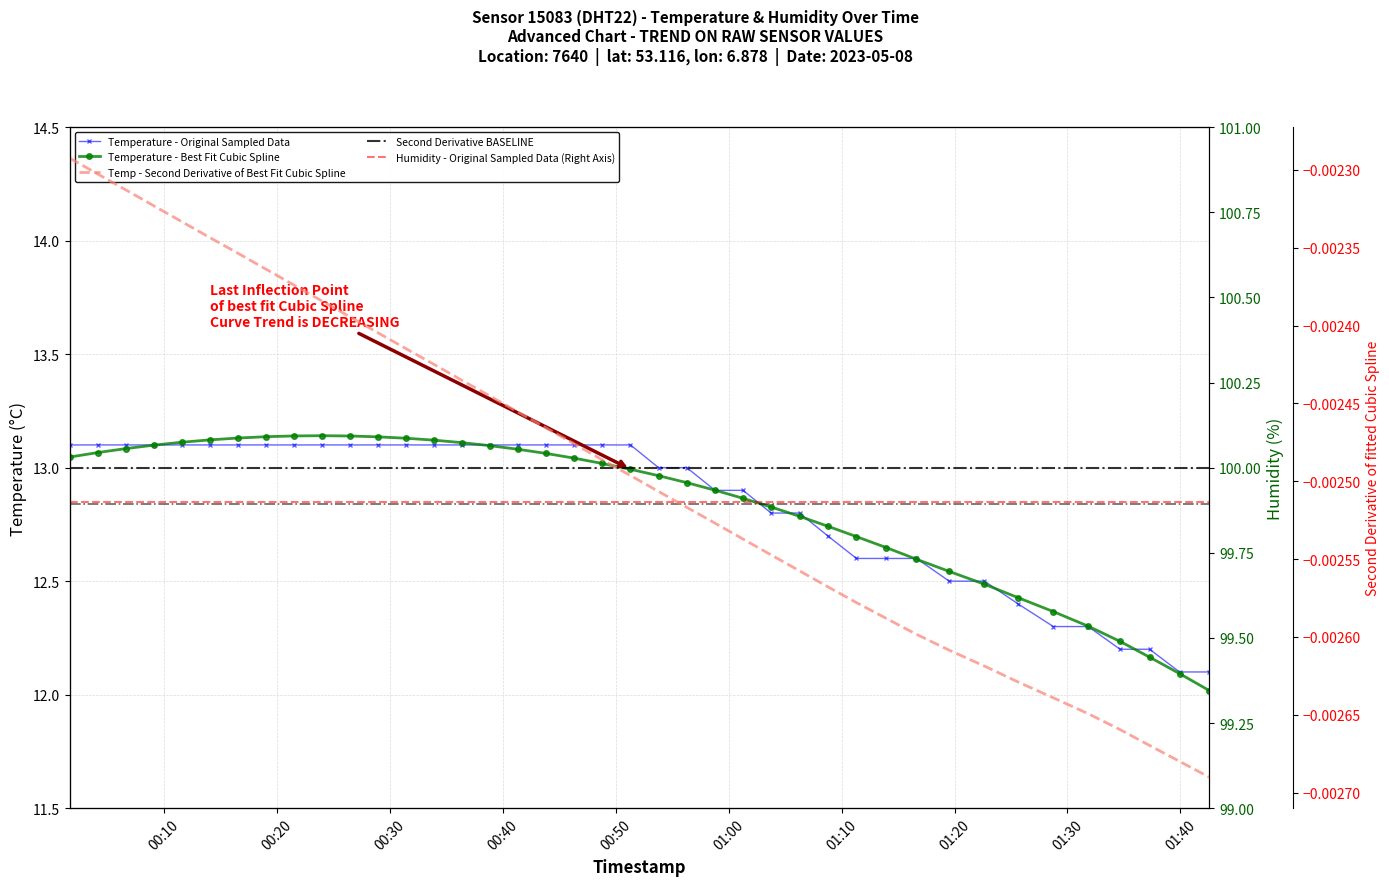

What is the difference between the values at 2023-05-08T01:22:39 and 2023-05-08T01:06:17?

0.3